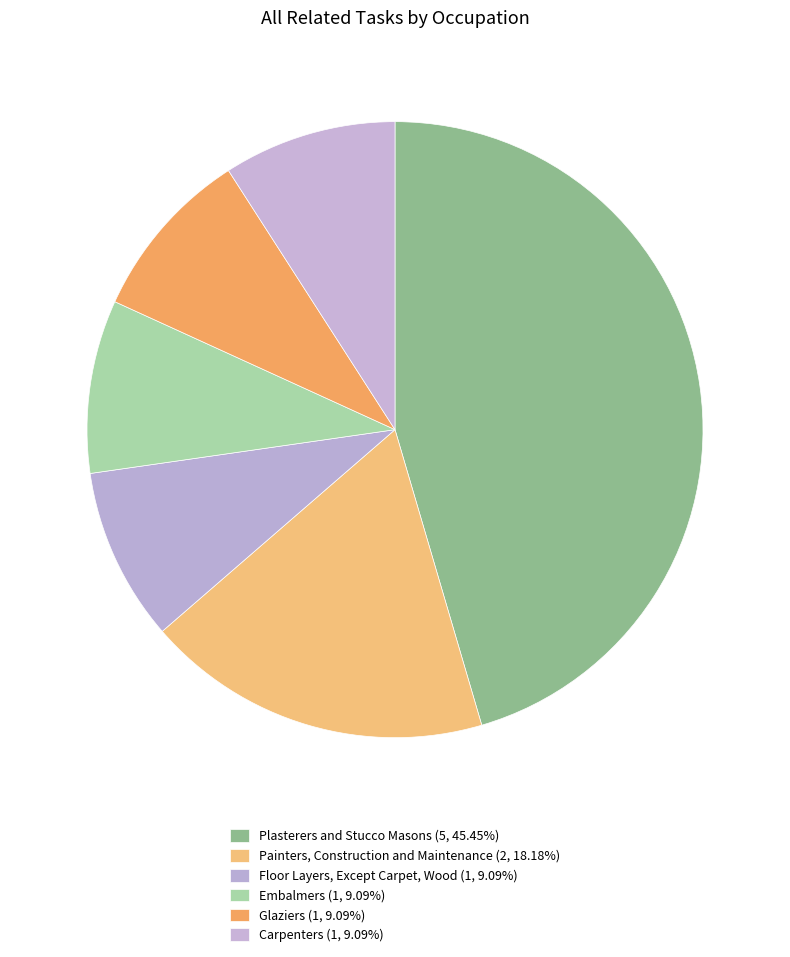

To the nearest percent, what percentage of the pie is Glaziers?

9%